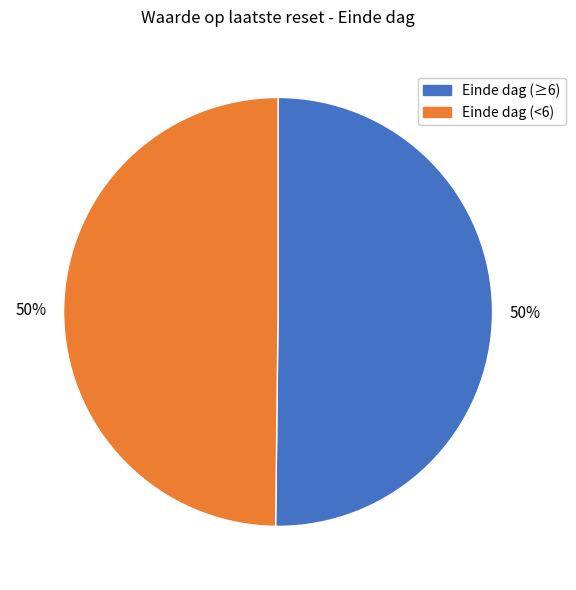

How many segments does this pie chart have?

2